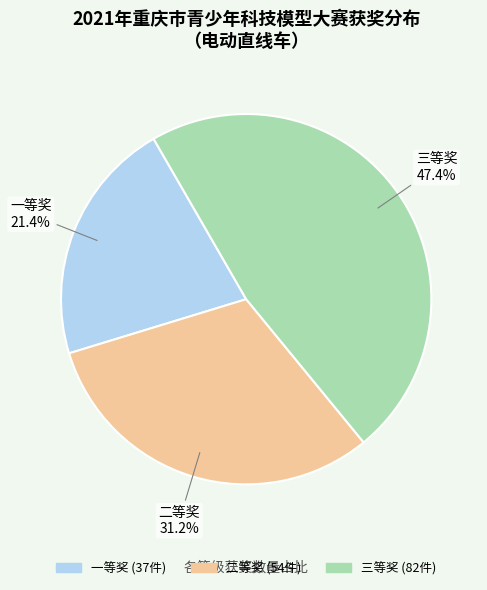

What percentage is the 二等奖 slice, to the nearest percent?

31%